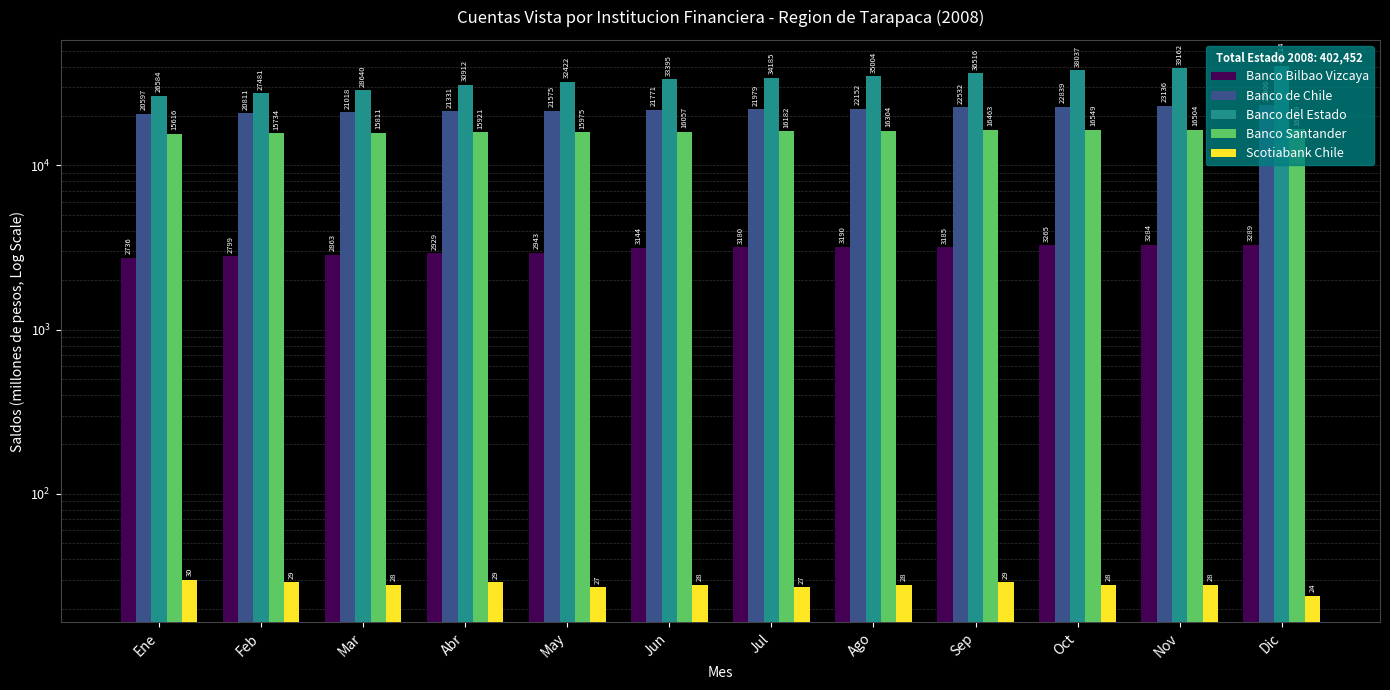

Are the bars grouped side by side (vs. stacked)?

Yes